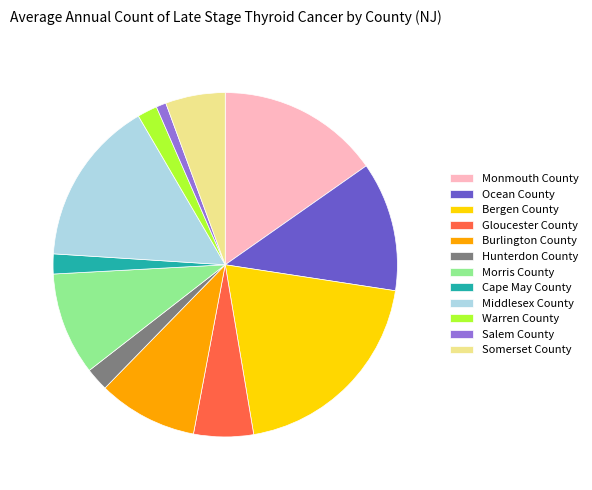

Combined, do Monmouth County and Bergen County account for over 50%?

No